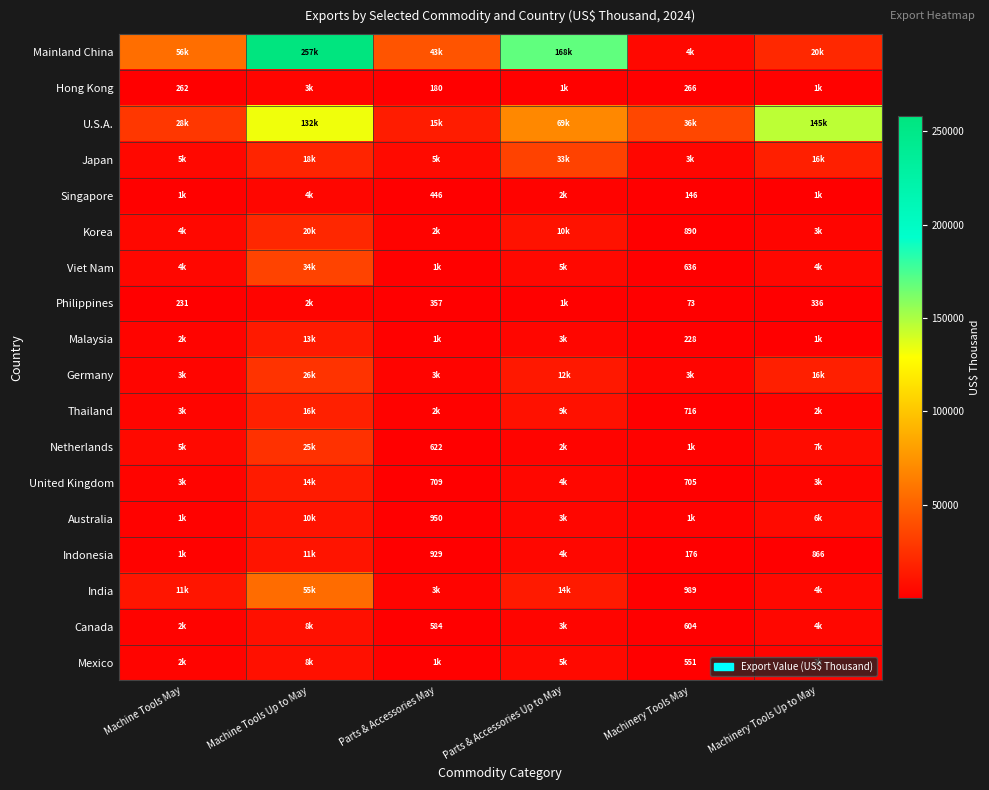

What is the total value across all series at Machine Tools Up to May?

666390